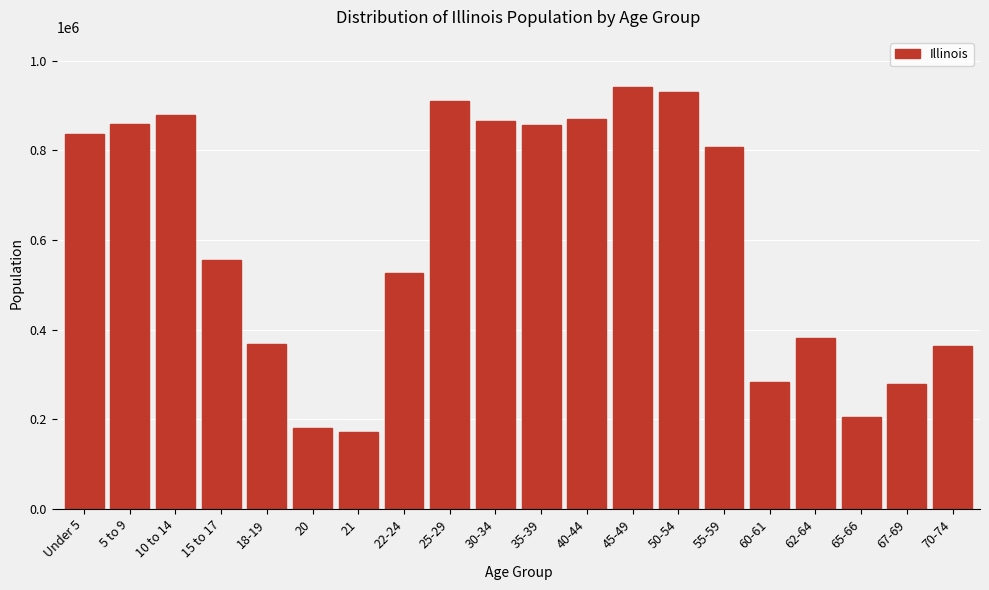

What is the change in value from 5 to 9 to 65-66?

-654135